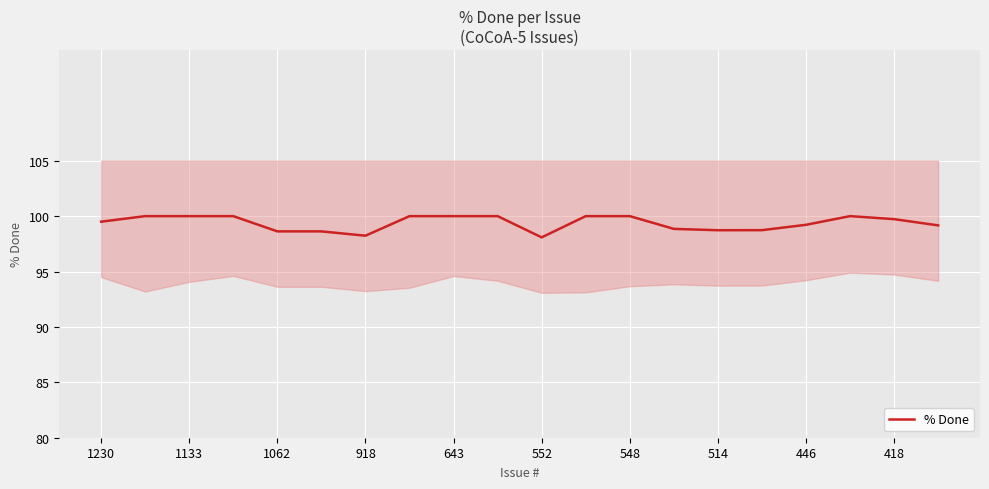

What is the highest value of the % Done series?

100.0